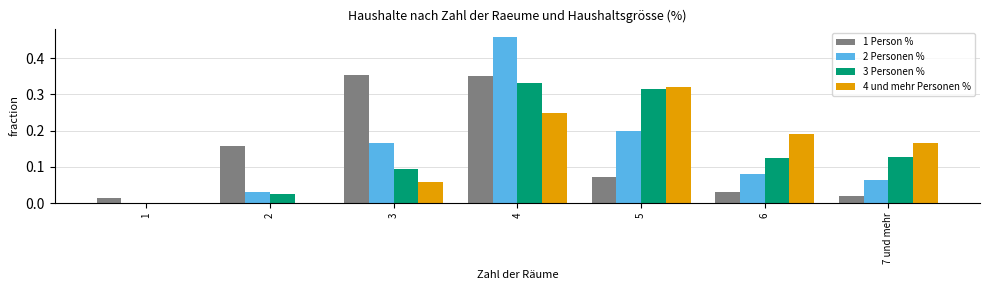

Which series changed the most between 2 and 3?

1 Person %